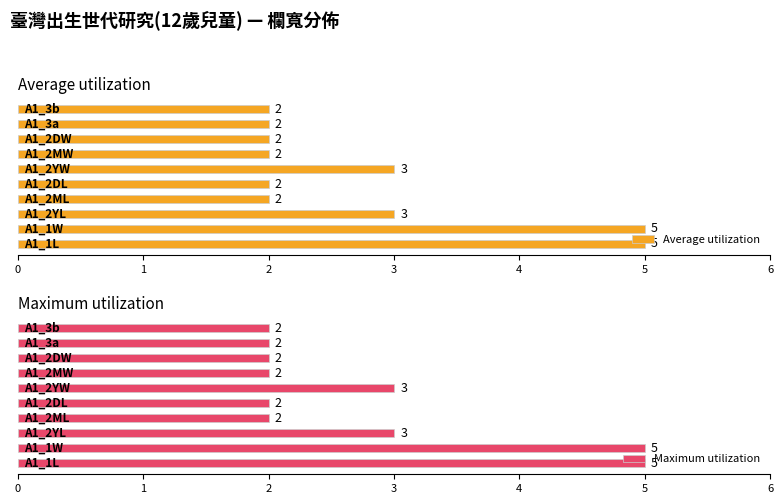

How many data points in Average utilization are above 2?

4